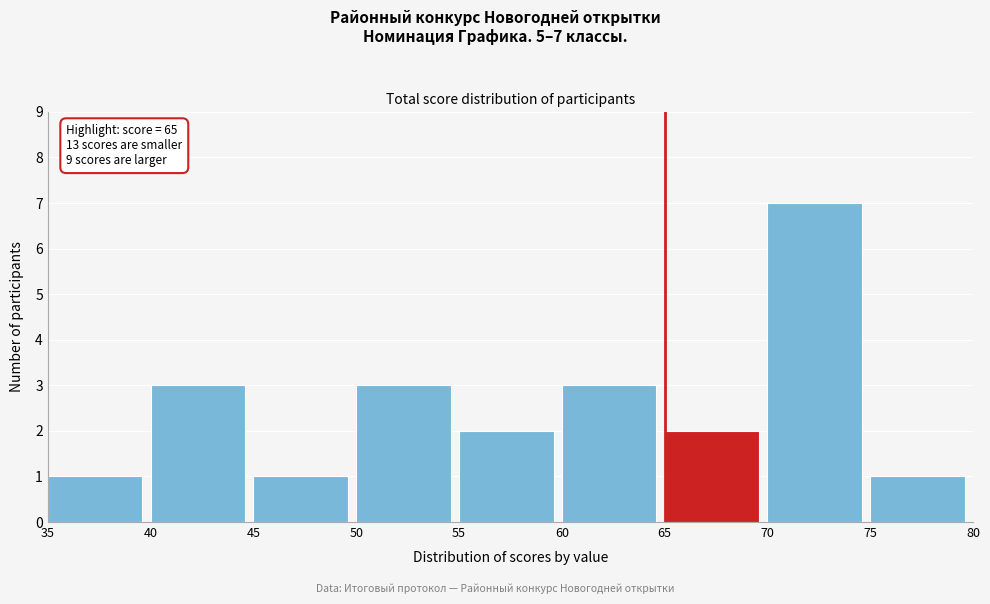

Over which range of the x-axis is the bar tallest?

70 to 75